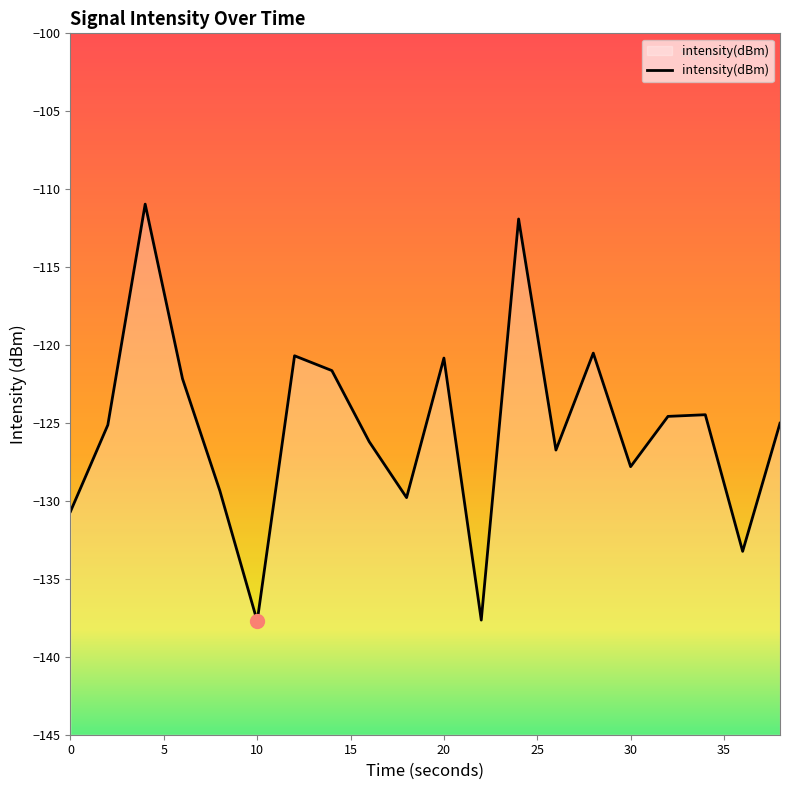

Reading right to left, list all the values displayed in this chart.

-125.0	-133.2	-124.5	-124.6	-127.8	-120.5	-126.7	-111.9	-137.6	-120.8	-129.8	-126.2	-121.6	-120.7	-137.7	-129.3	-122.2	-111.0	-125.1	-130.7